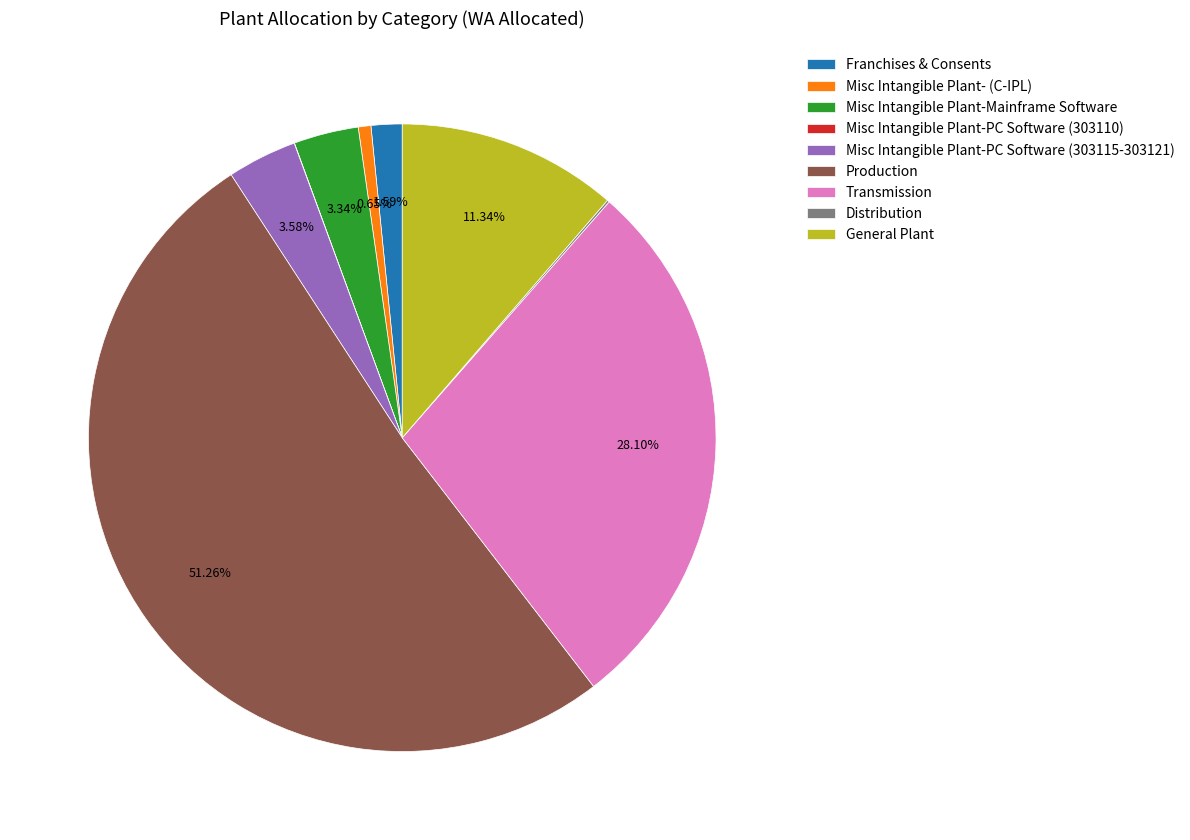

To the nearest percent, what is the difference between the General Plant and Transmission slice percentages?

17%